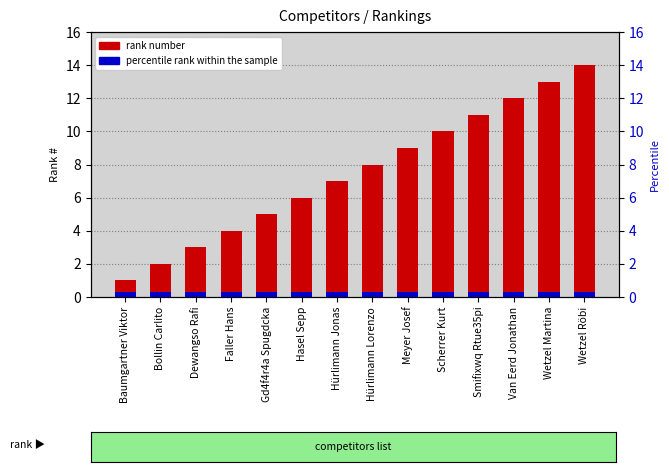

Rank the categories by rank number value from lowest to highest.

Baumgartner Viktor, Bollin Carlito, Dewangso Rafi, Faller Hans, Gd4f4r4a Spugdcka, Hasel Sepp, Hürlimann Jonas, Hürlimann Lorenzo, Meyer Josef, Scherrer Kurt, Smifixwq Rtue35pi, Van Eerd Jonathan, Wetzel Martina, Wetzel Röbi